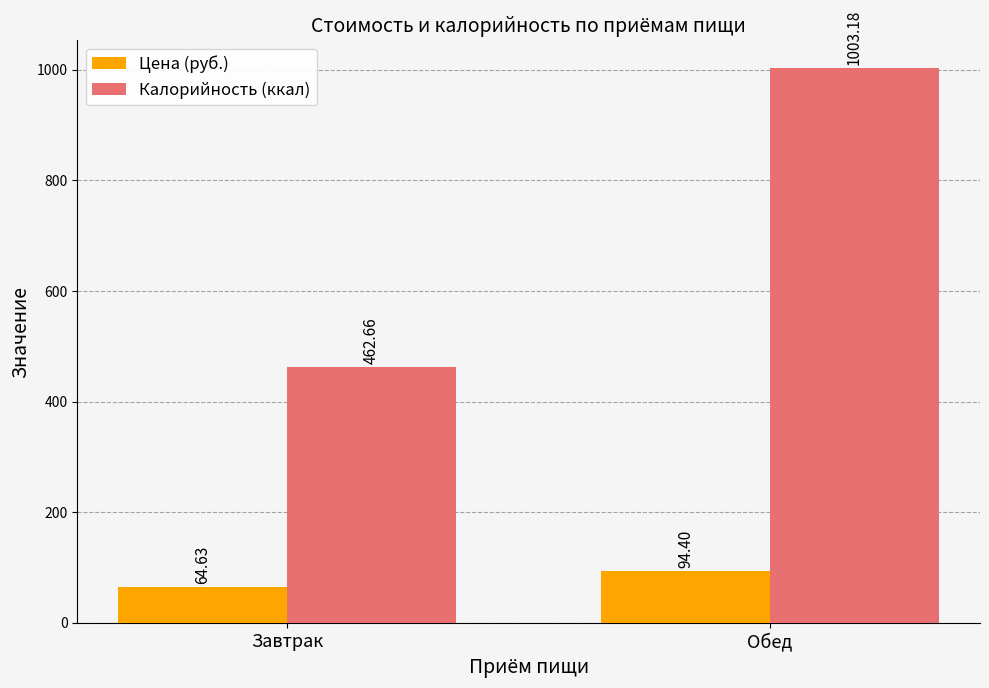

Are the bars grouped side by side (vs. stacked)?

Yes